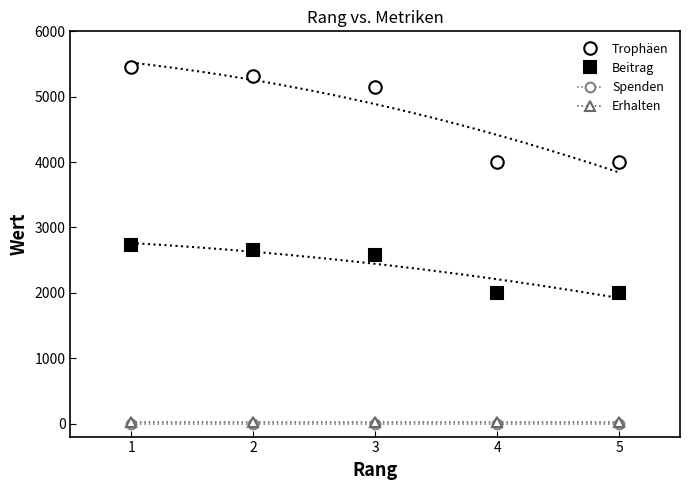

Does the chart have visible grid lines?

No